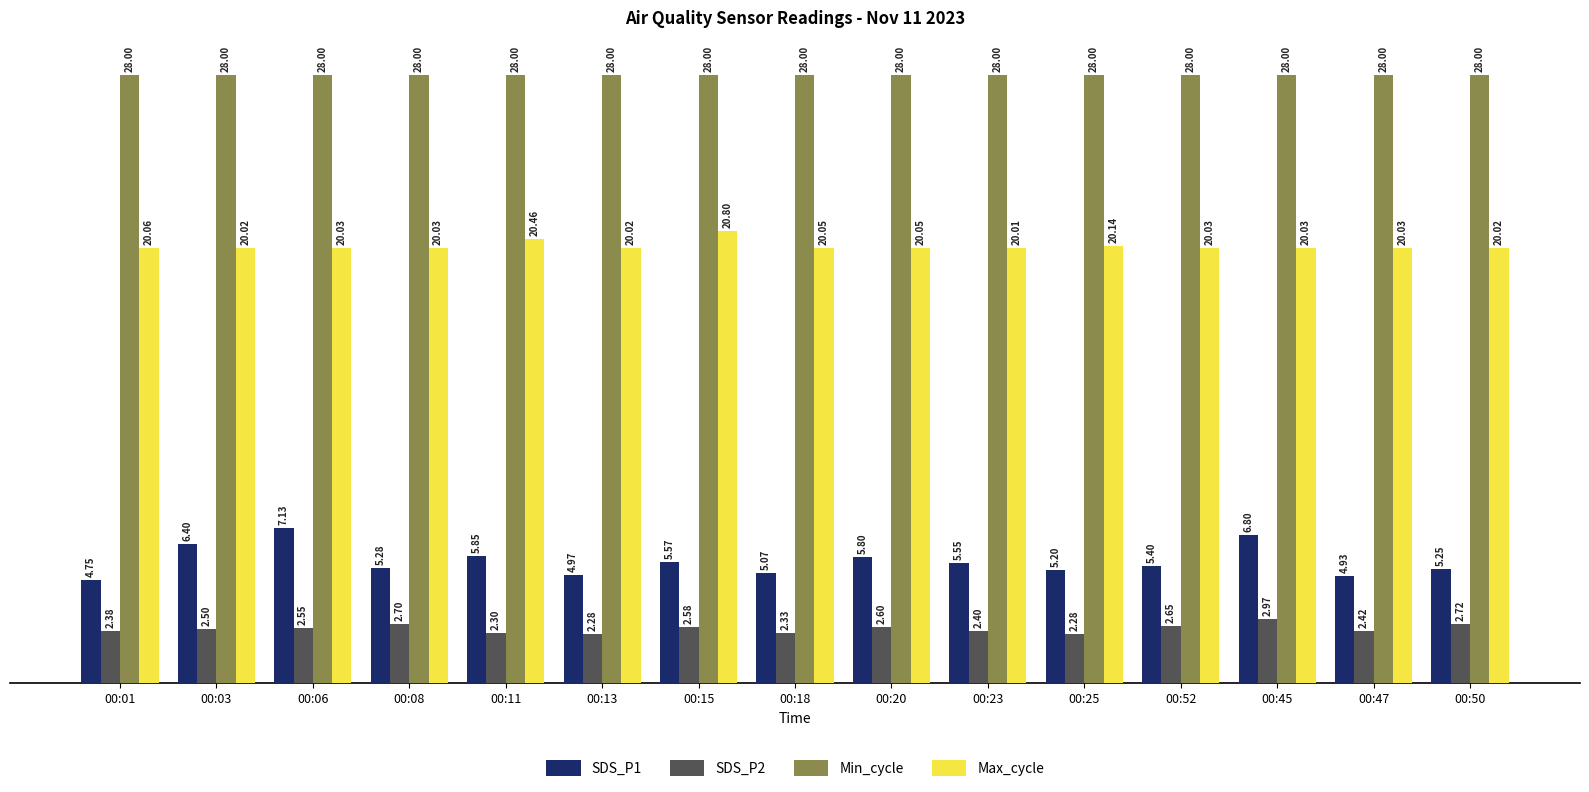

What is the total value across all series at 00:03?

56.9